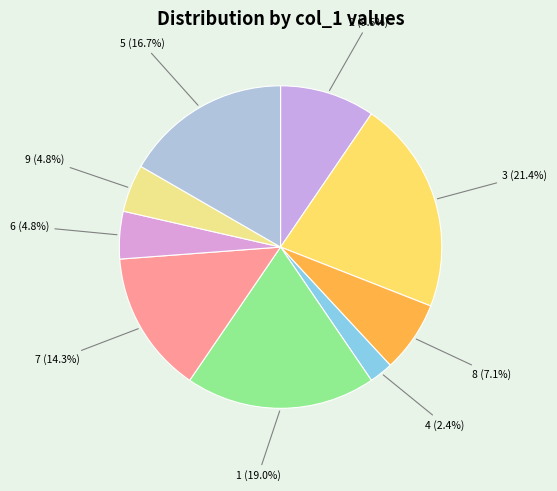

How many slices are in this pie chart?

9